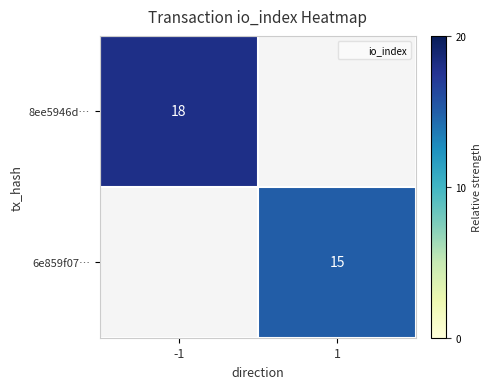

List the labels in order of 8ee5946d… value, smallest first.

-1, 1